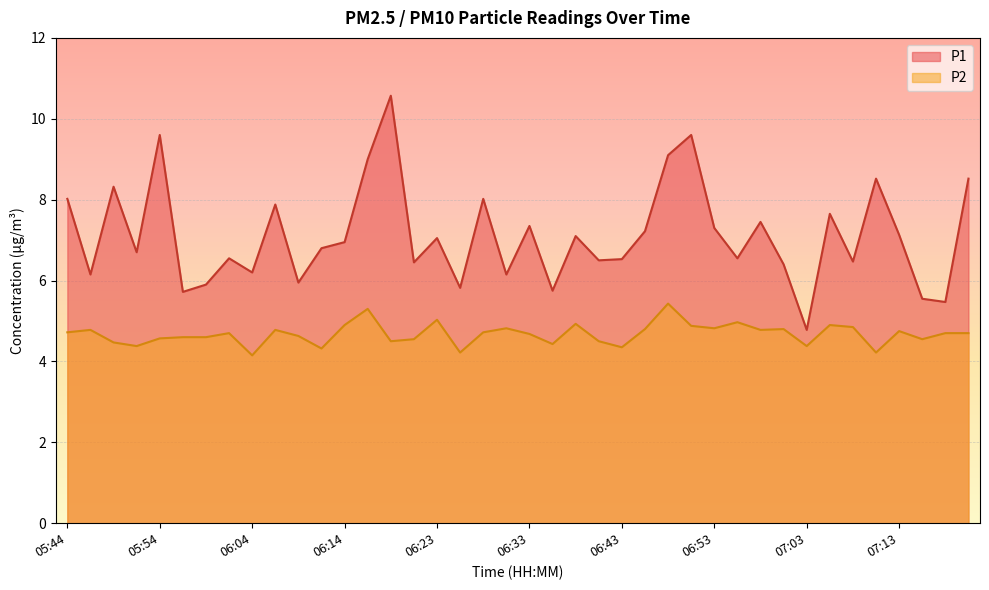

At which label does P2 reach its minimum?

06:04